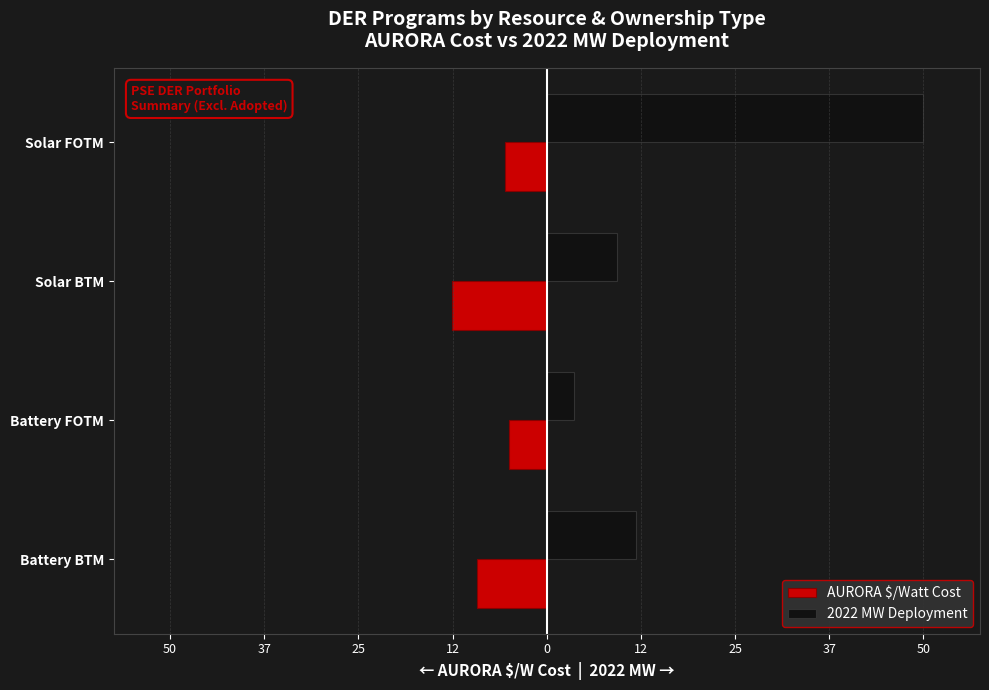

What are all the series names shown in the legend?

AURORA $/Watt Cost, 2022 MW Deployment